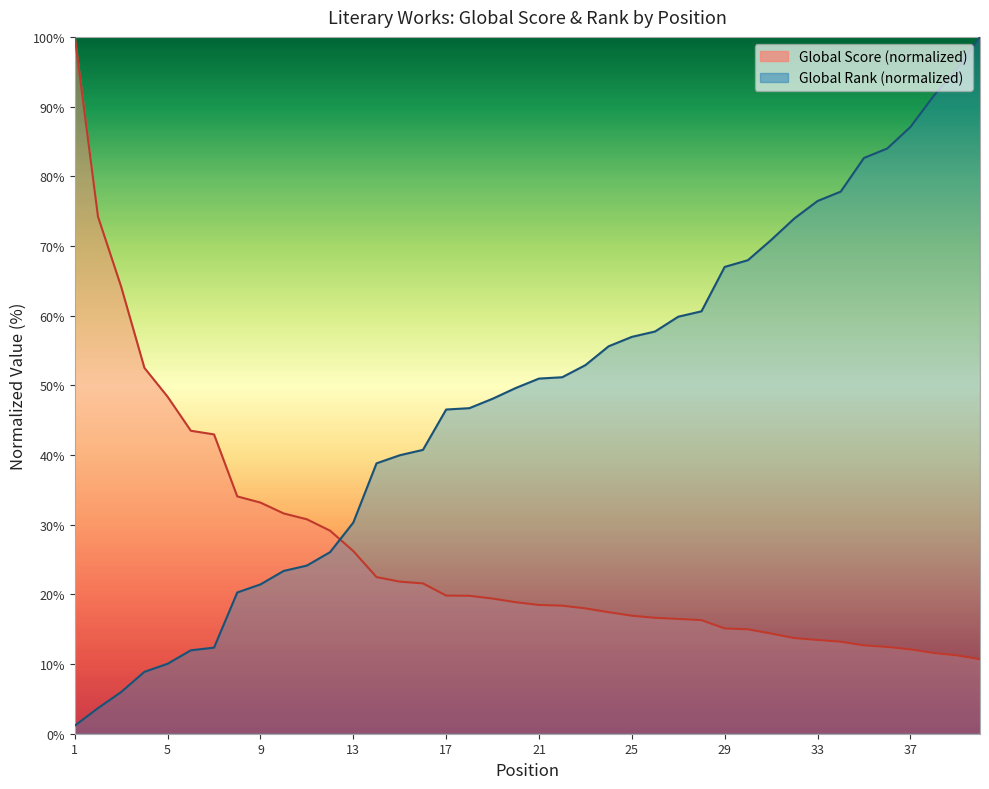

How many data points in Global Rank are above 50?

20